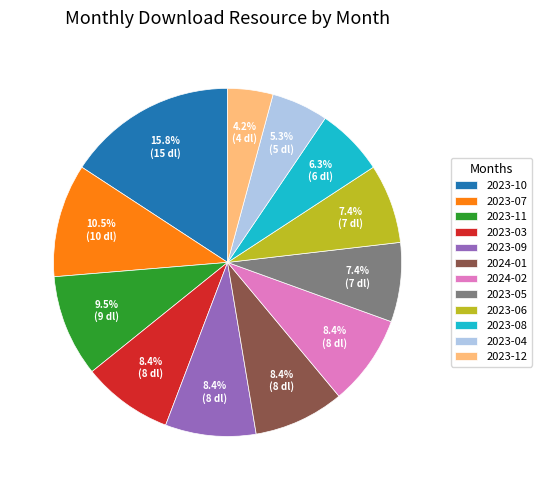

Which slice is the smallest?

2023-12